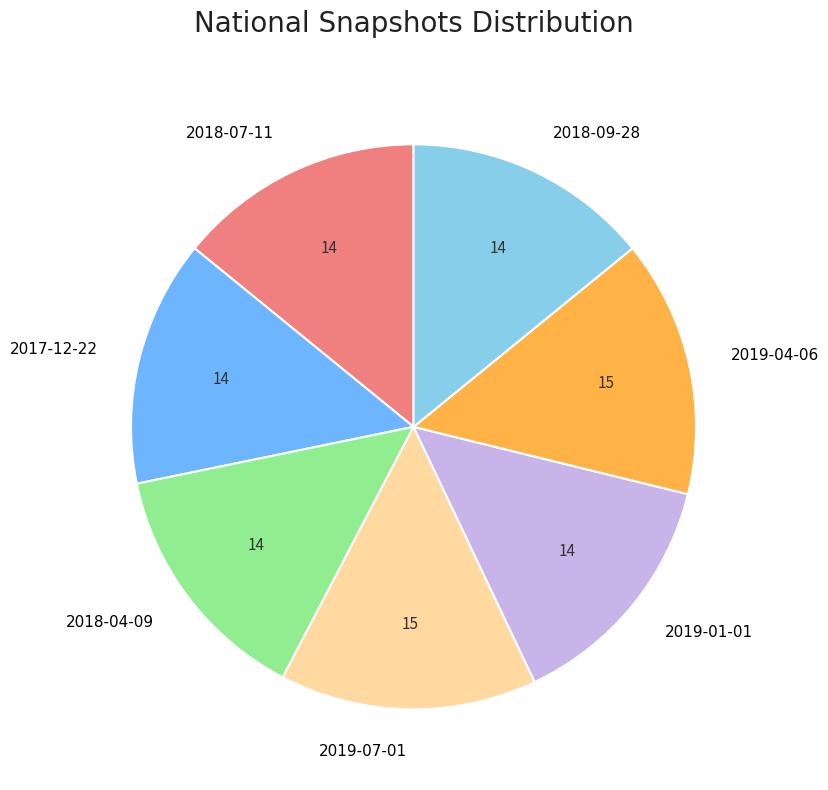

Is it true that 2019-01-01 is 24% of the pie?

False